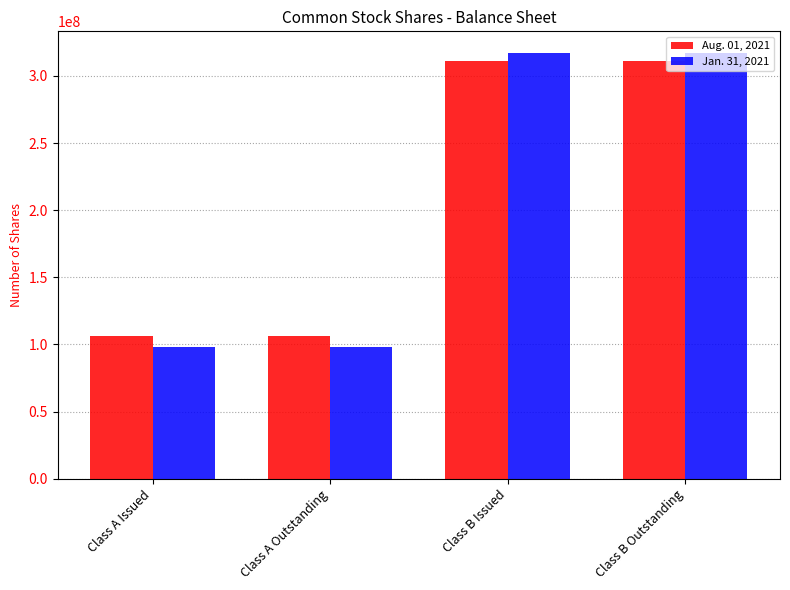

What is the maximum value shown in the chart?

317338356